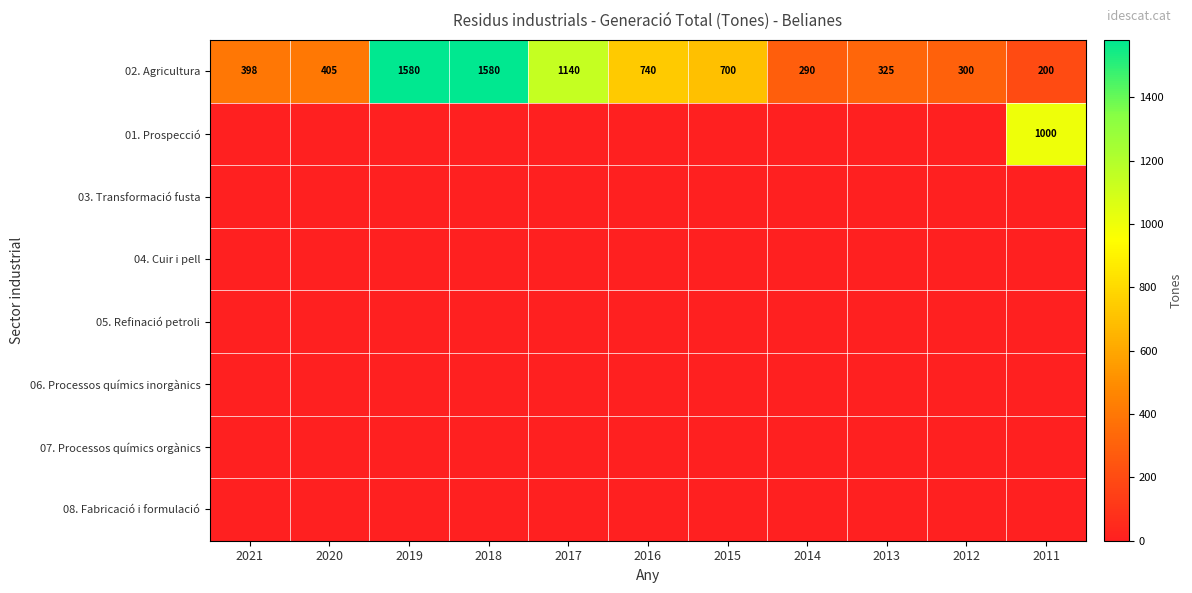

What is the maximum value shown in the chart?

1580